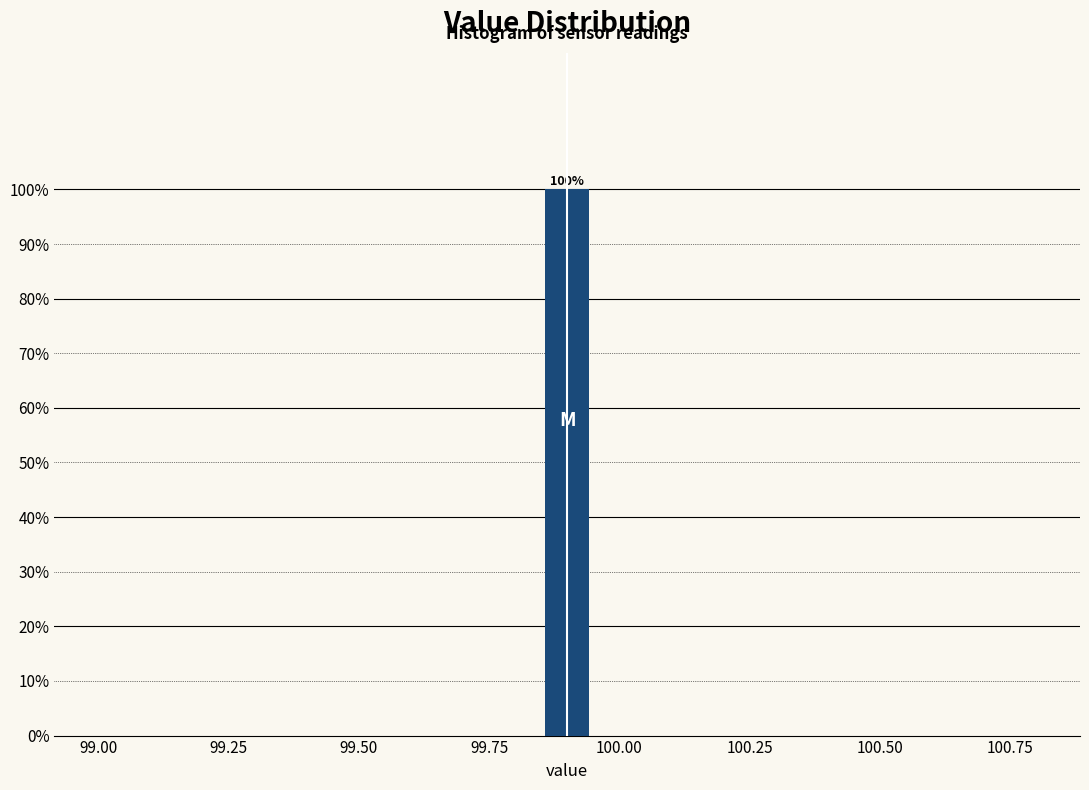

Read against the x-axis, roughly where is the centre of the tallest bar?

99.90